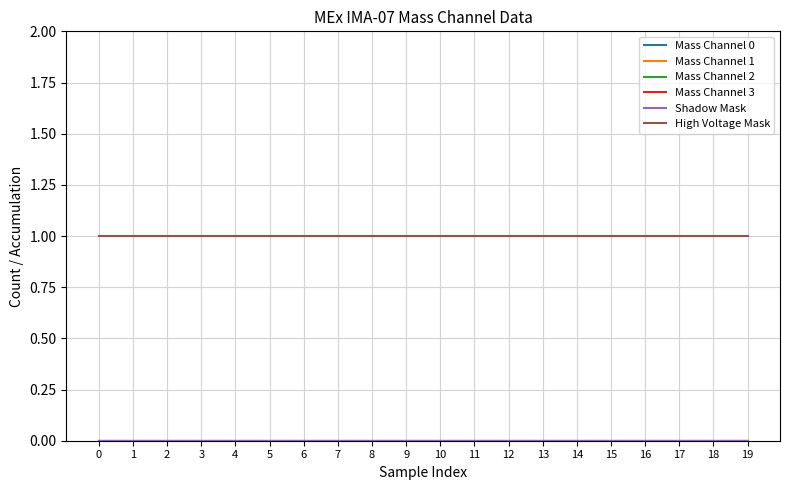

Between 10 and 1, which is larger?

10